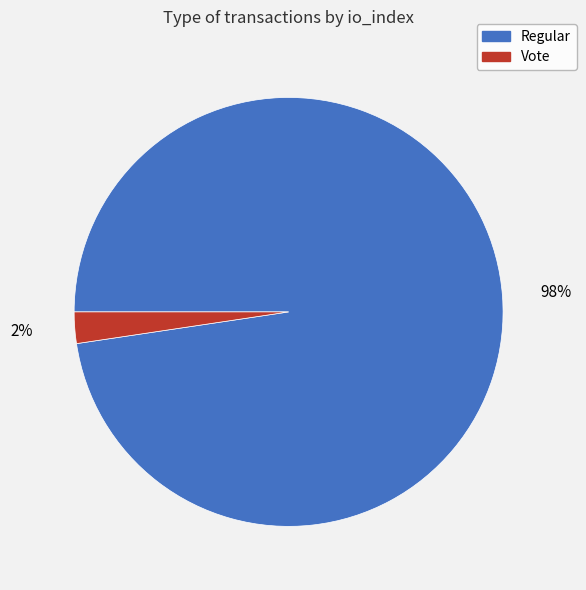

Is there a majority slice in this chart?

Yes